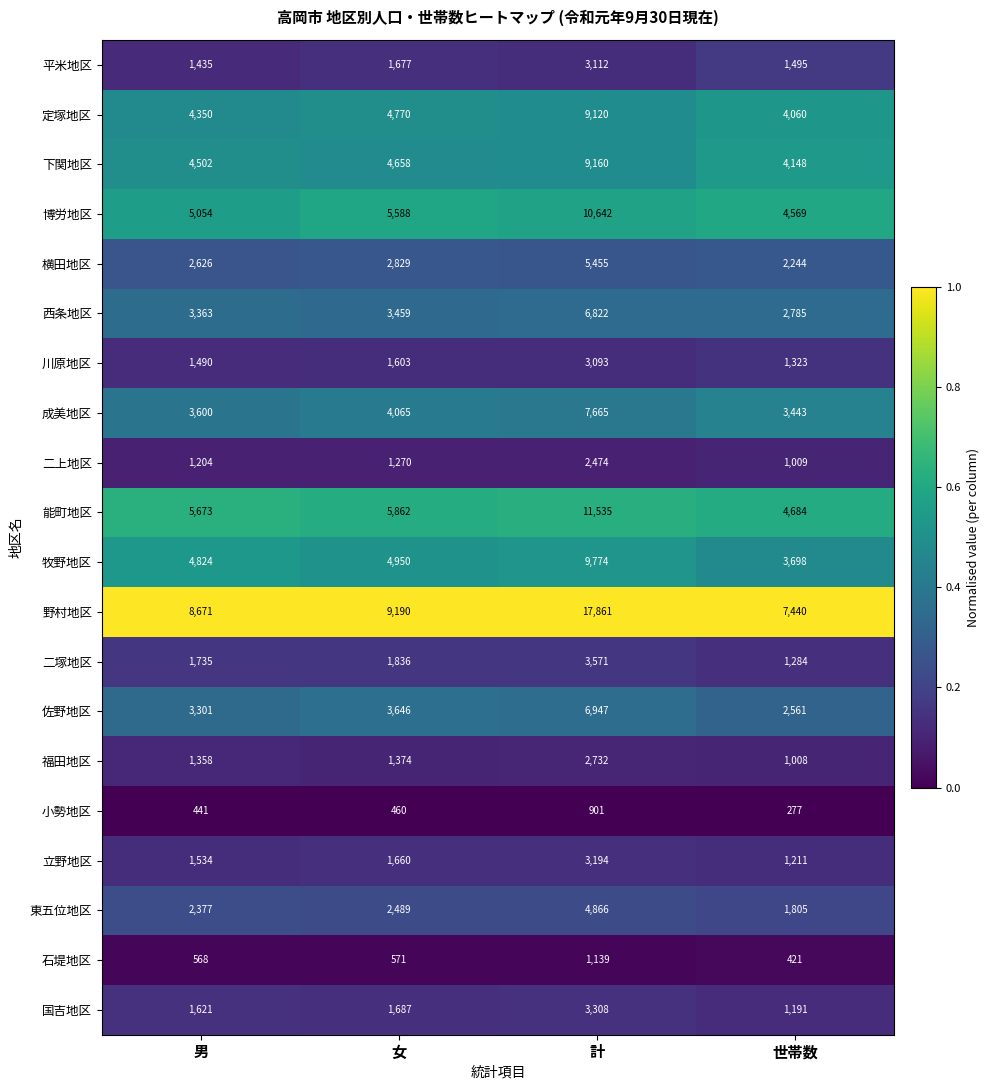

Rank the series by their maximum value, from lowest to highest.

小勢地区, 石堤地区, 二上地区, 福田地区, 川原地区, 平米地区, 立野地区, 国吉地区, 二塚地区, 東五位地区, 横田地区, 西条地区, 佐野地区, 成美地区, 定塚地区, 下関地区, 牧野地区, 博労地区, 能町地区, 野村地区